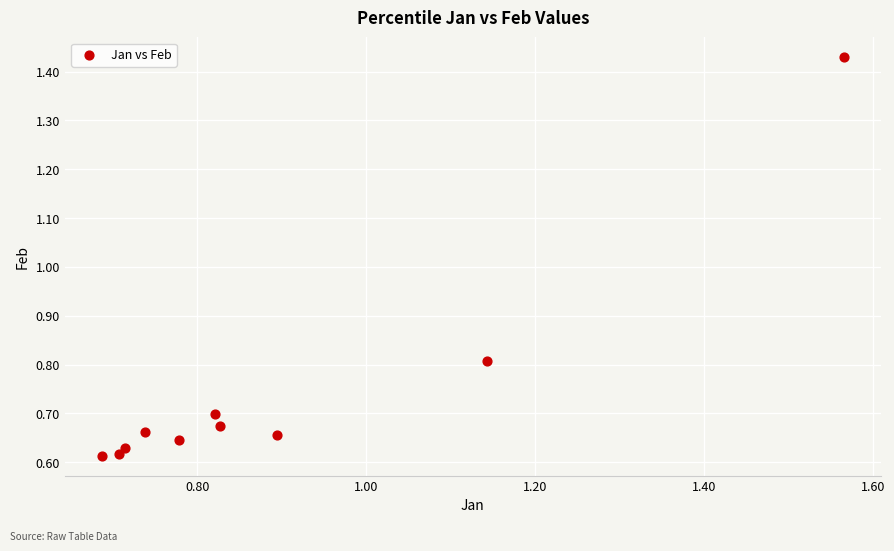

What Y value in the scatter plot is closest to 1?

0.8